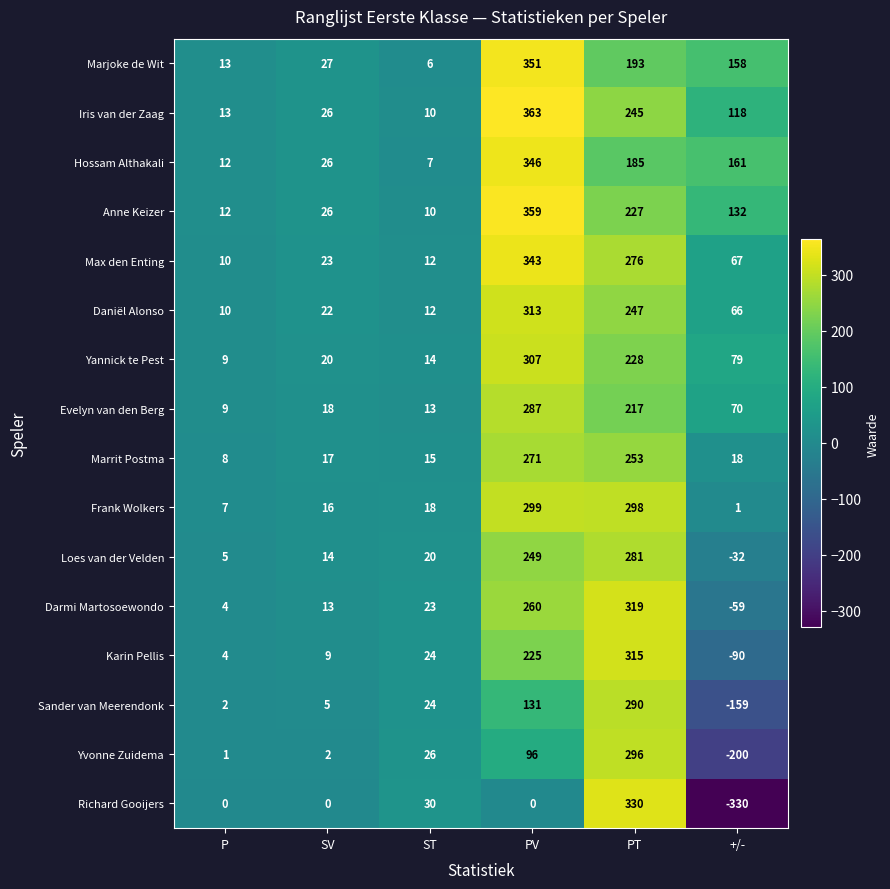

Where is Frank Wolkers nearest to the value 150?

ST